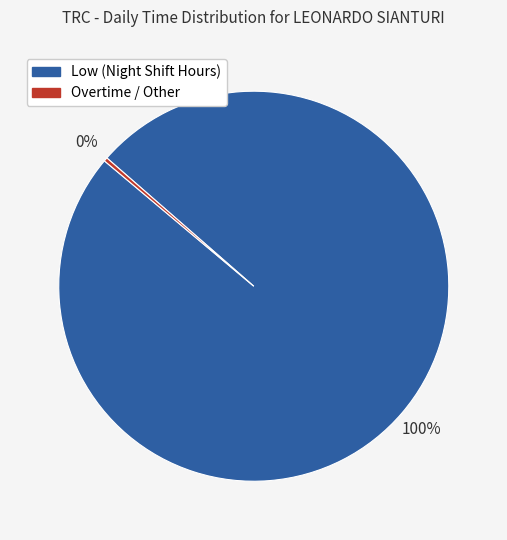

How many slices are in this pie chart?

2